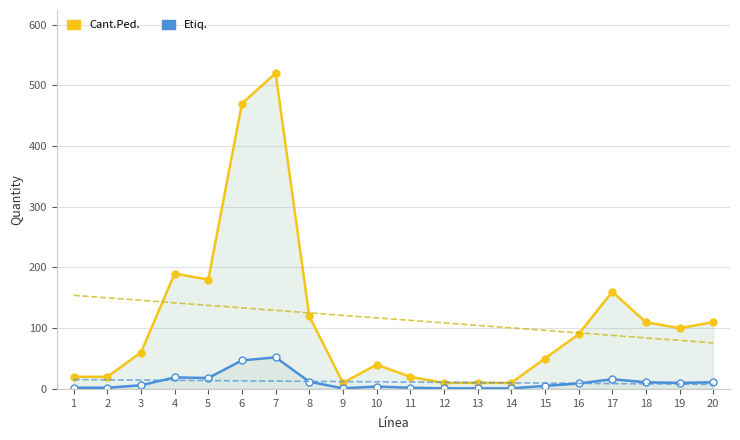

Which series has the largest range (max minus min)?

Cant.Ped.